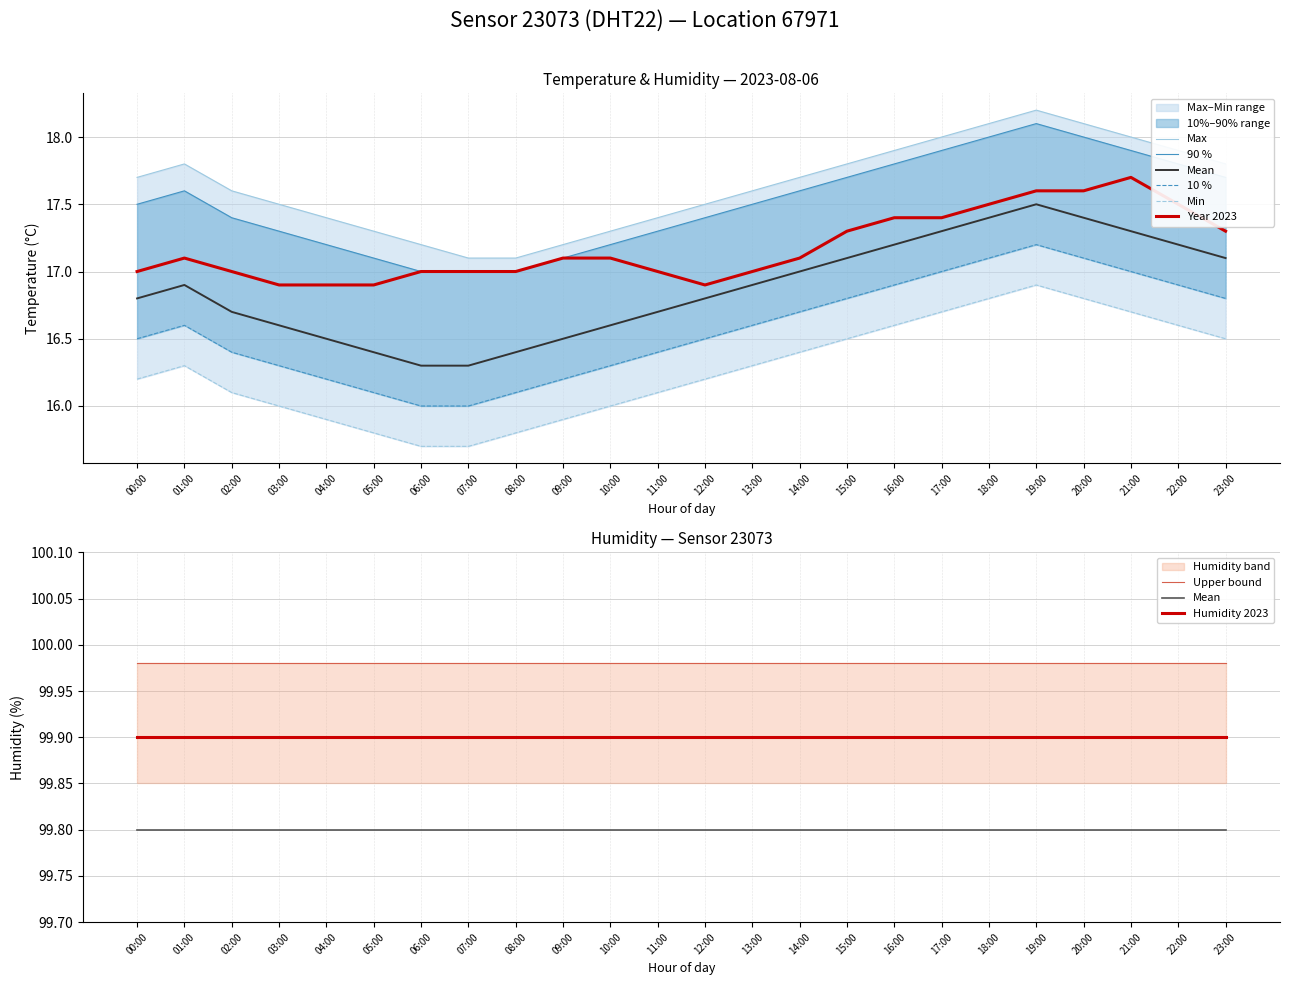

How many lines are shown in the chart?

6